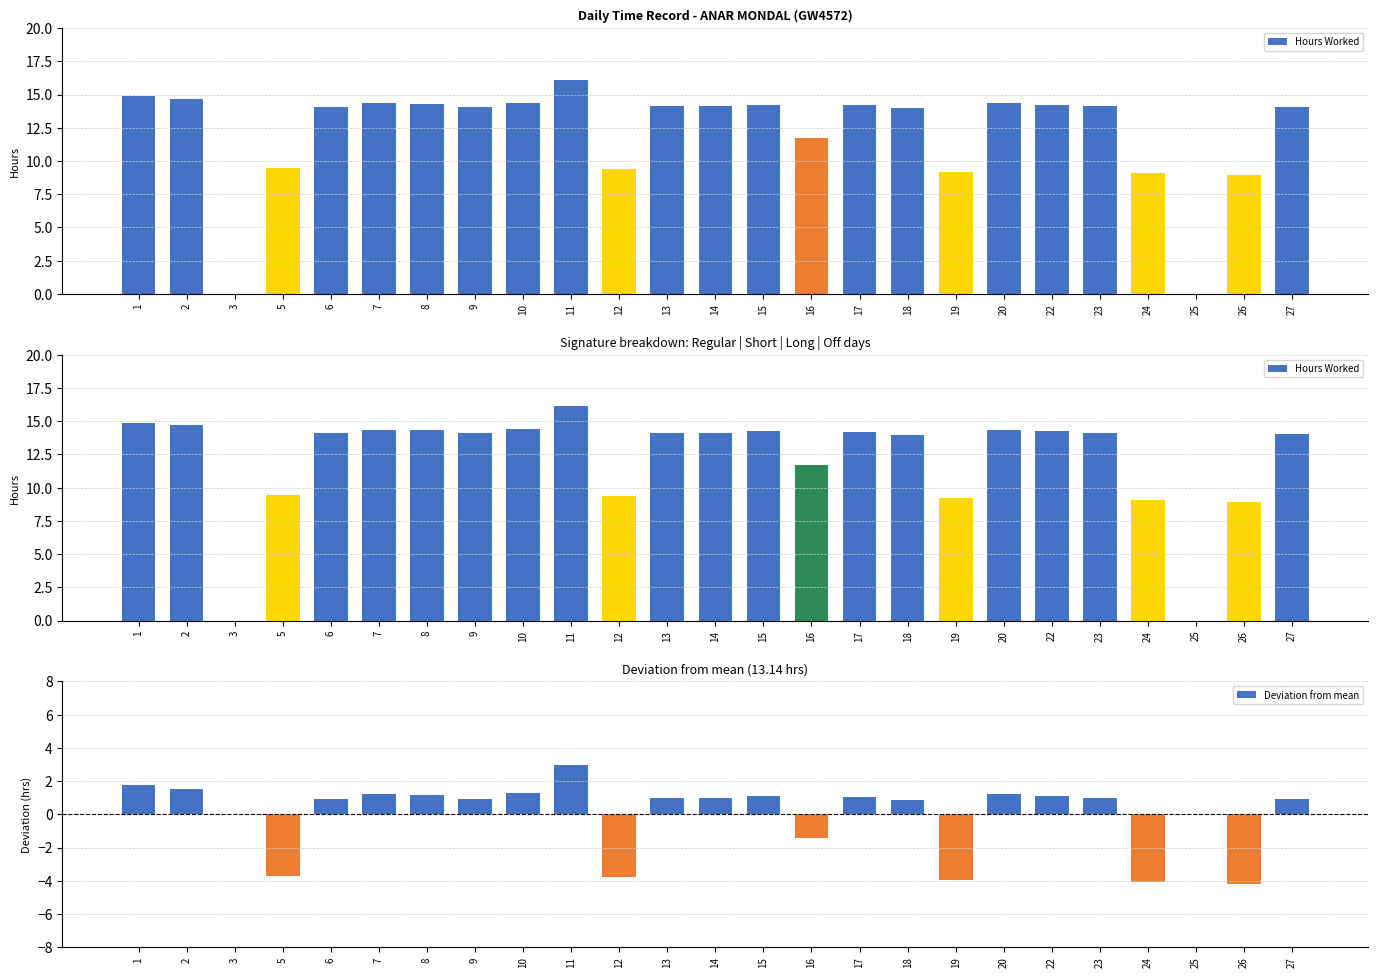

What is the value of the Deviation from mean bar at the 19th from the left?

1.2